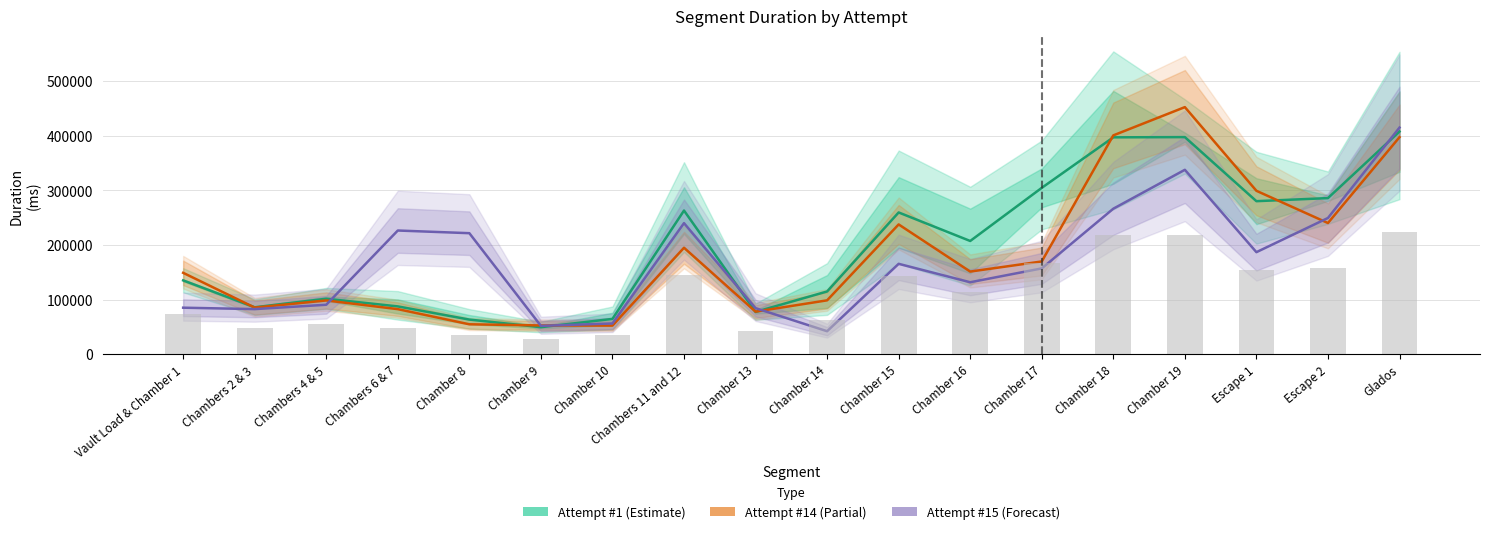

What is the total value across all series at Chamber 14?

256282.5